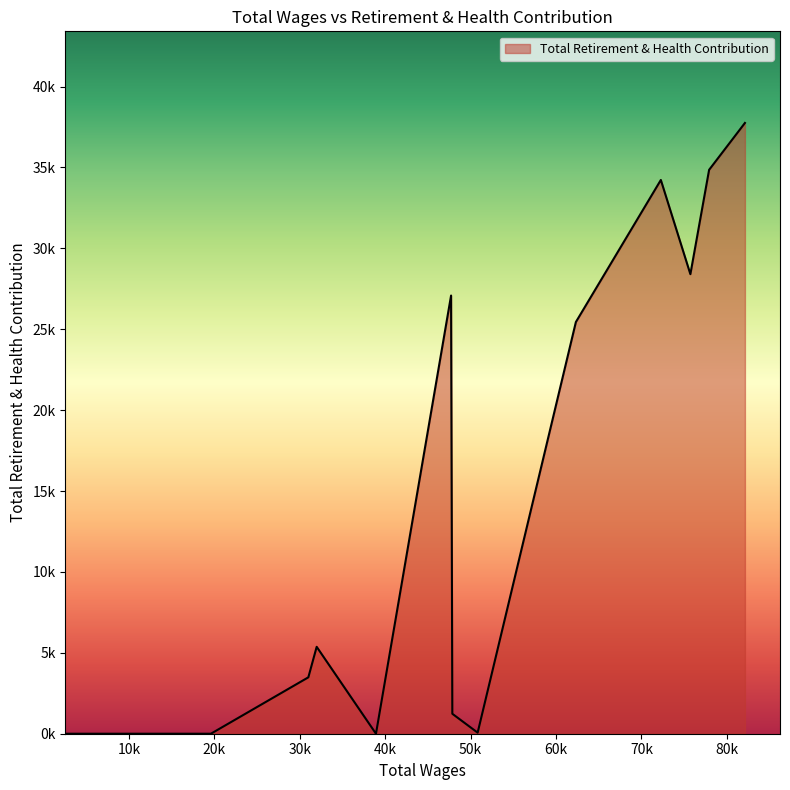

Does the chart have visible grid lines?

No